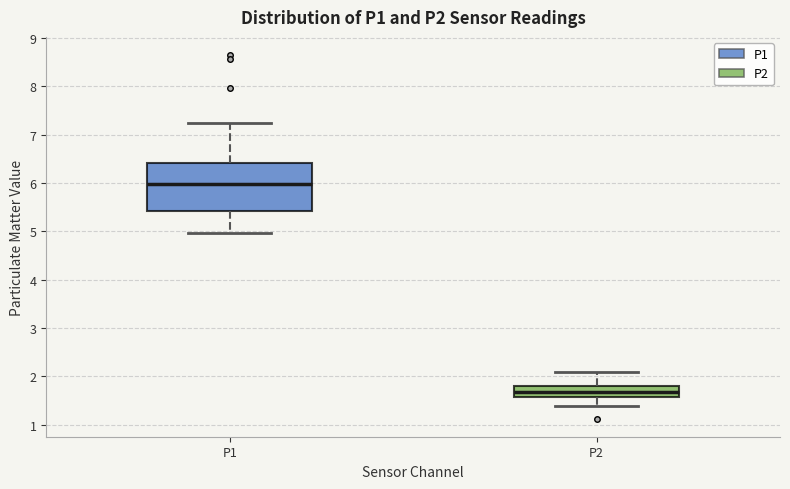

Where is the lower edge of the box for P2 on the y-axis? The values are not printed on the chart, so give them approximately, as read against the axis.

1.6